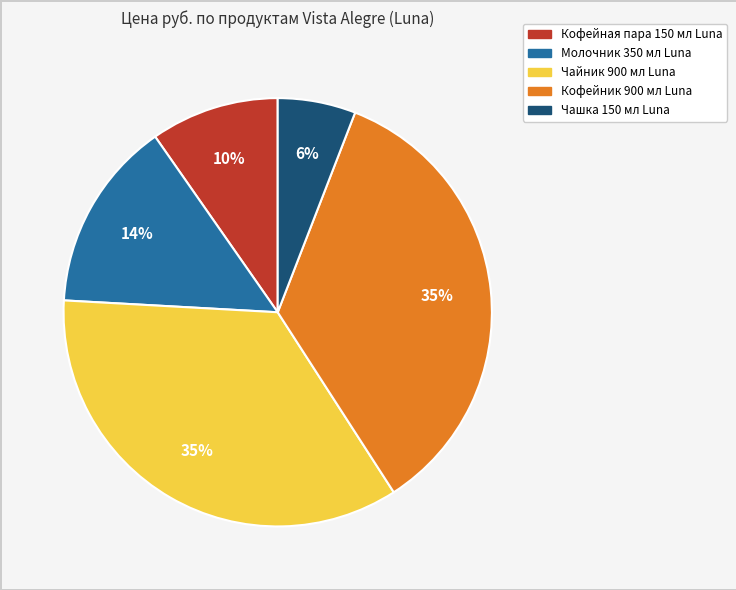

Between Чайник 900 мл Luna and Молочник 350 мл Luna, which is larger?

Чайник 900 мл Luna